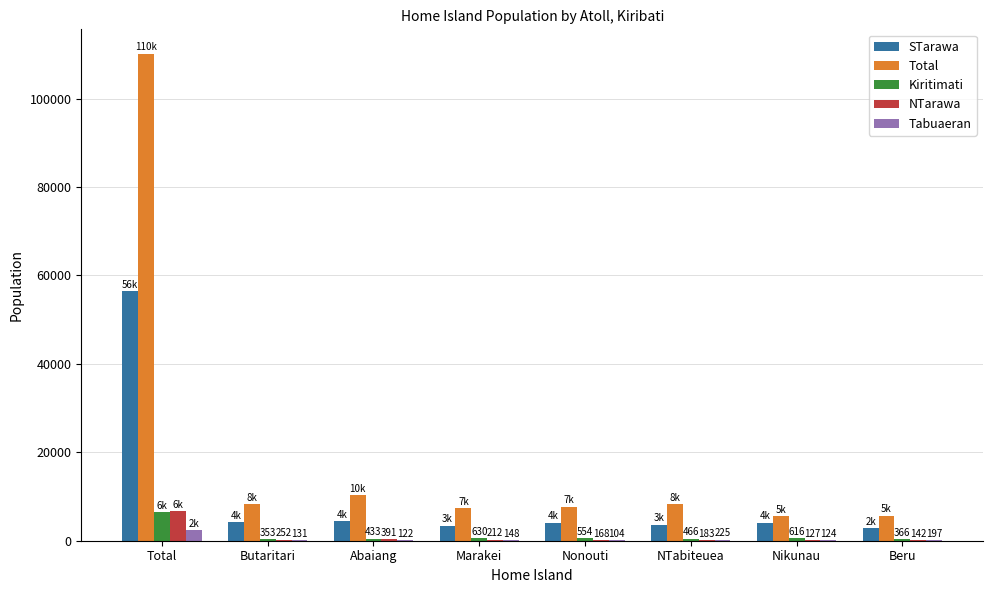

Reading left to right, extract all data points from this chart.

STarawa: Total=56388	Butaritari=4233	Abaiang=4365	Marakei=3386	Nonouti=4115	NTabiteuea=3649	Nikunau=4115	Beru=2805
Total: Total=110136	Butaritari=8275	Abaiang=10330	Marakei=7322	Nonouti=7720	NTabiteuea=8304	Nikunau=5560	Beru=5680
Kiritimati: Total=6456	Butaritari=353	Abaiang=433	Marakei=630	Nonouti=554	NTabiteuea=466	Nikunau=616	Beru=366
NTarawa: Total=6629	Butaritari=252	Abaiang=391	Marakei=212	Nonouti=168	NTabiteuea=183	Nikunau=127	Beru=142
Tabuaeran: Total=2315	Butaritari=131	Abaiang=122	Marakei=148	Nonouti=104	NTabiteuea=225	Nikunau=124	Beru=197